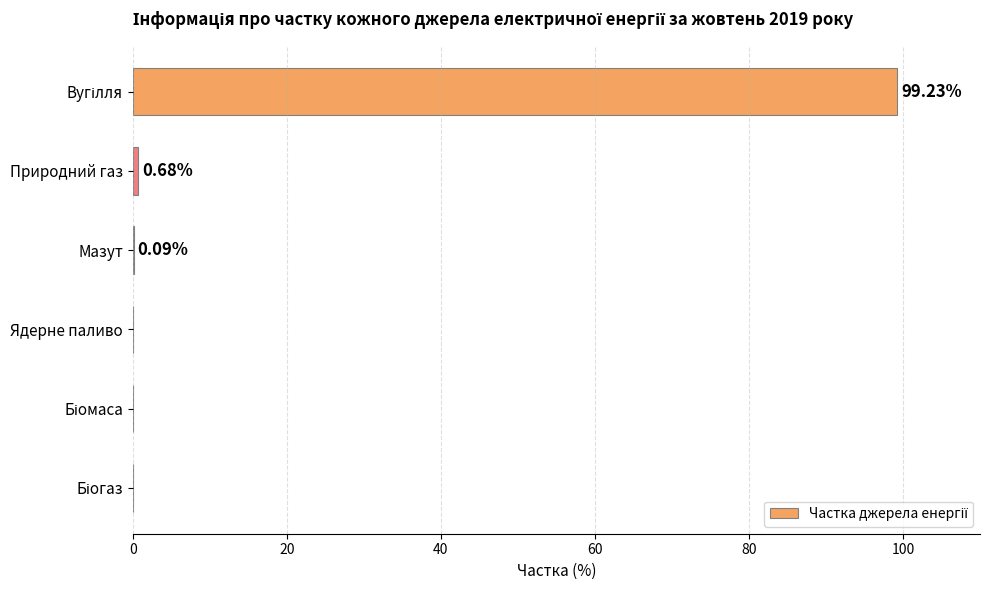

Where is the data nearest to the value 49?

Природний газ